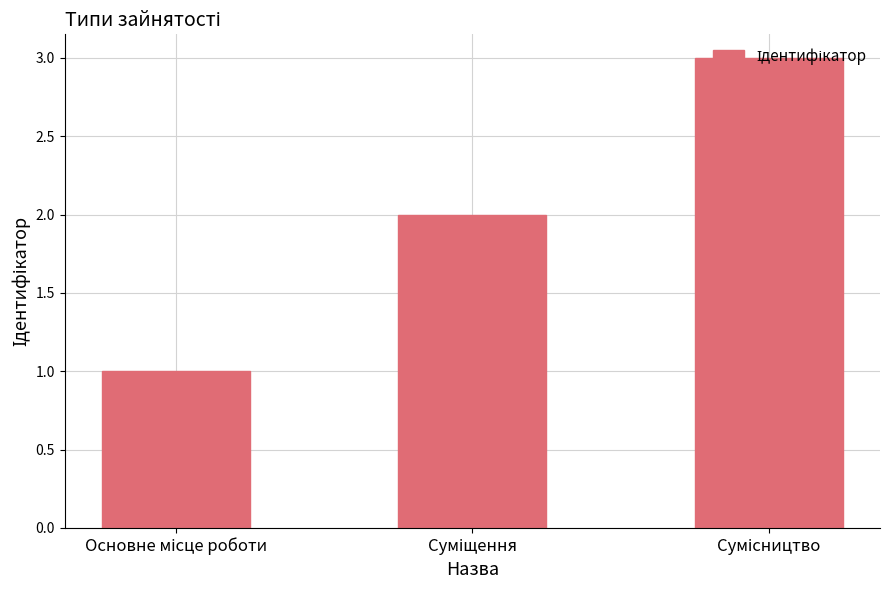

What is the sum of all values?

6